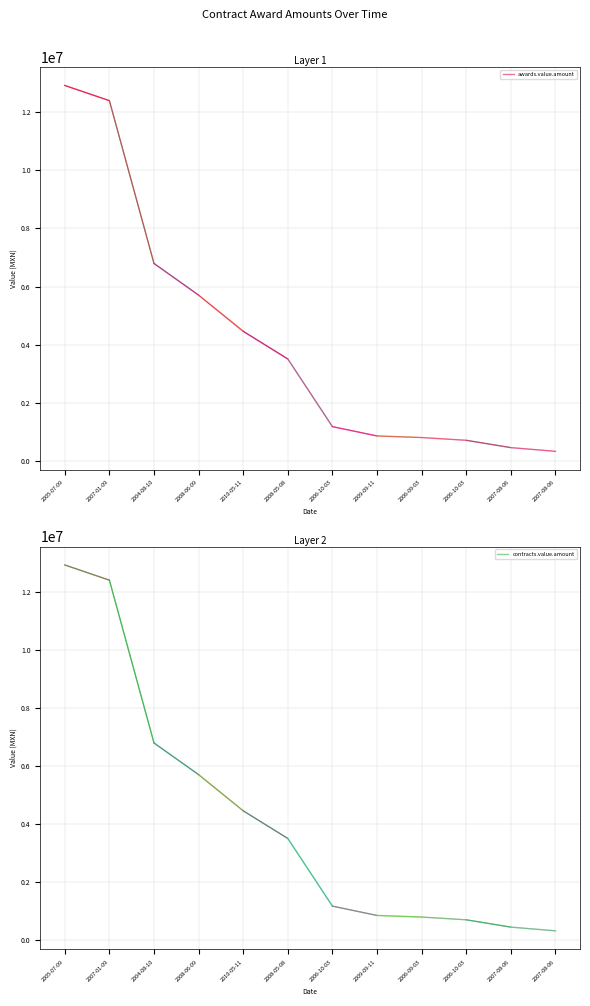

True or false: awards.value.amount and contracts.value.amount intersect in this chart.

False